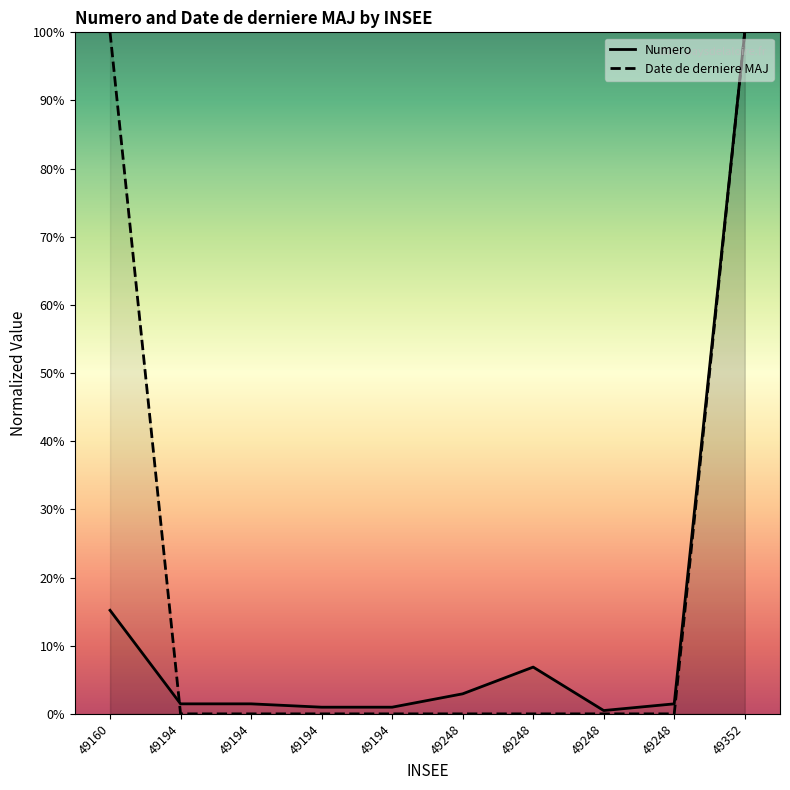

List the labels in order of Numero value, smallest first.

49248, 49194, 49194, 49194, 49194, 49248, 49248, 49248, 49160, 49352